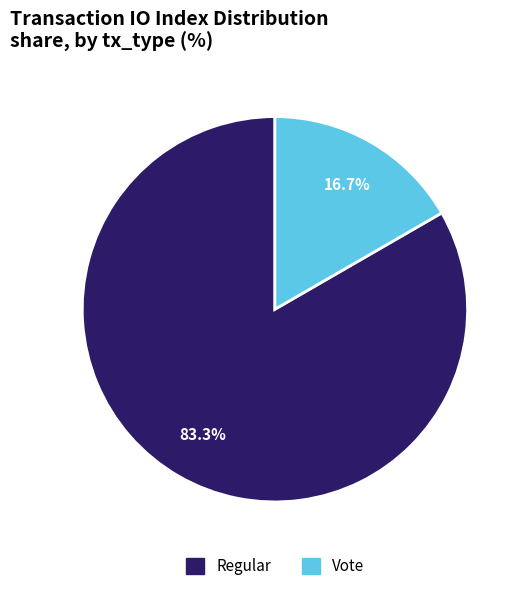

Does any single category account for the majority?

Yes